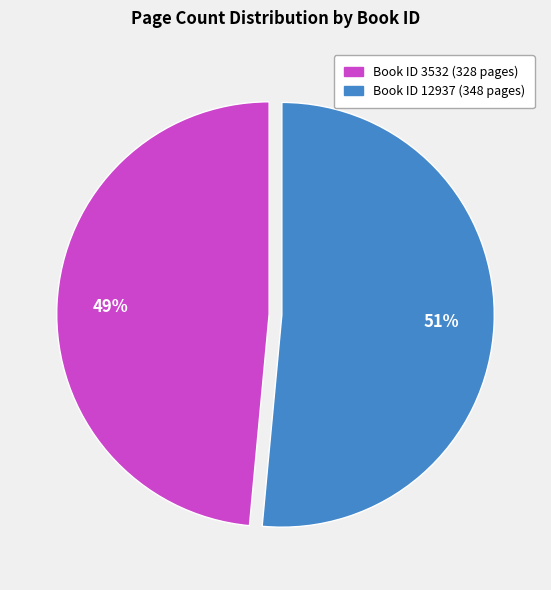

How many slices are in this pie chart?

2